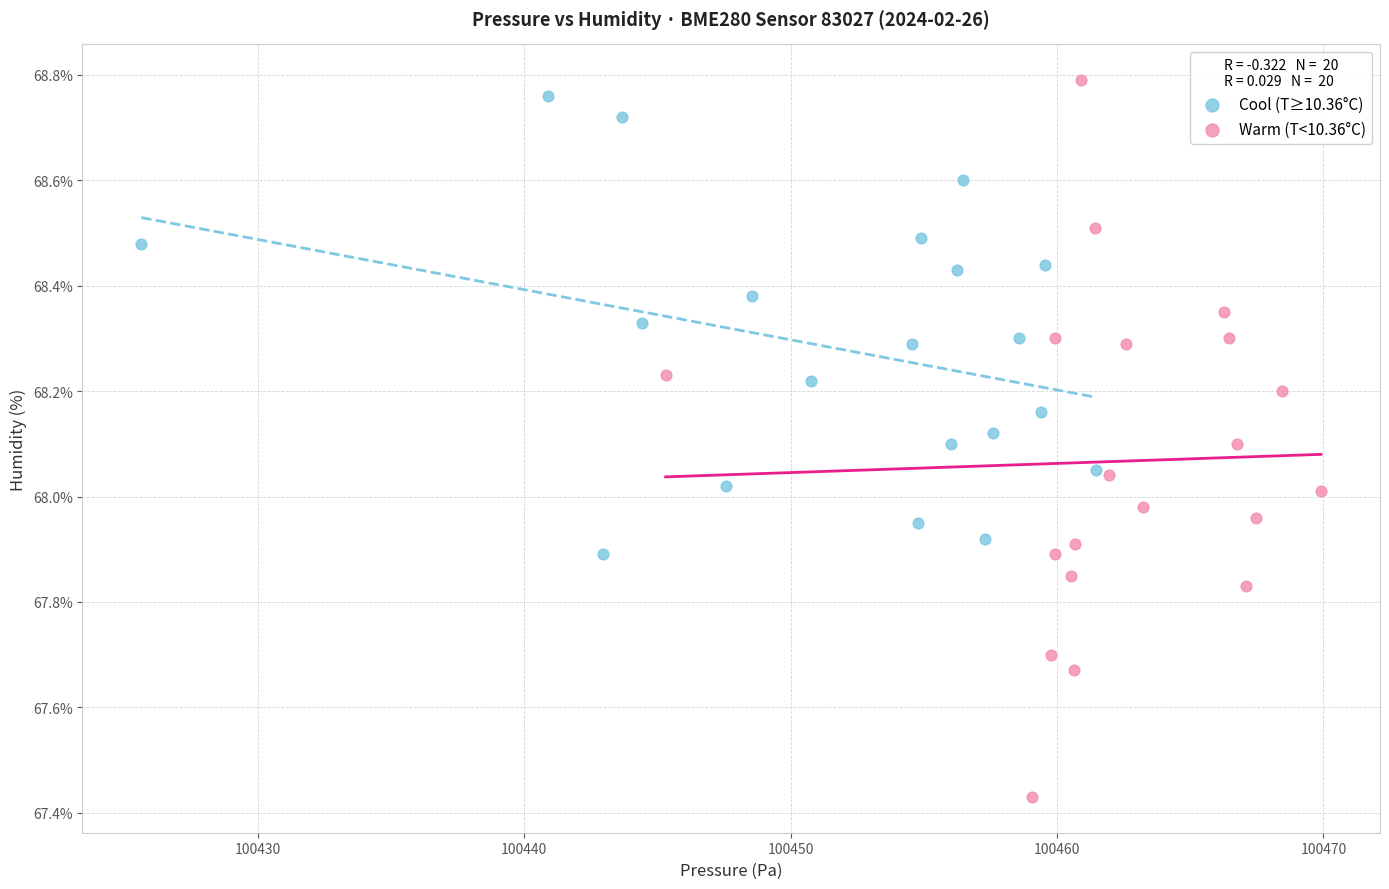

Which series has the largest Y range (max minus min)?

Warm (T<10.36°C)